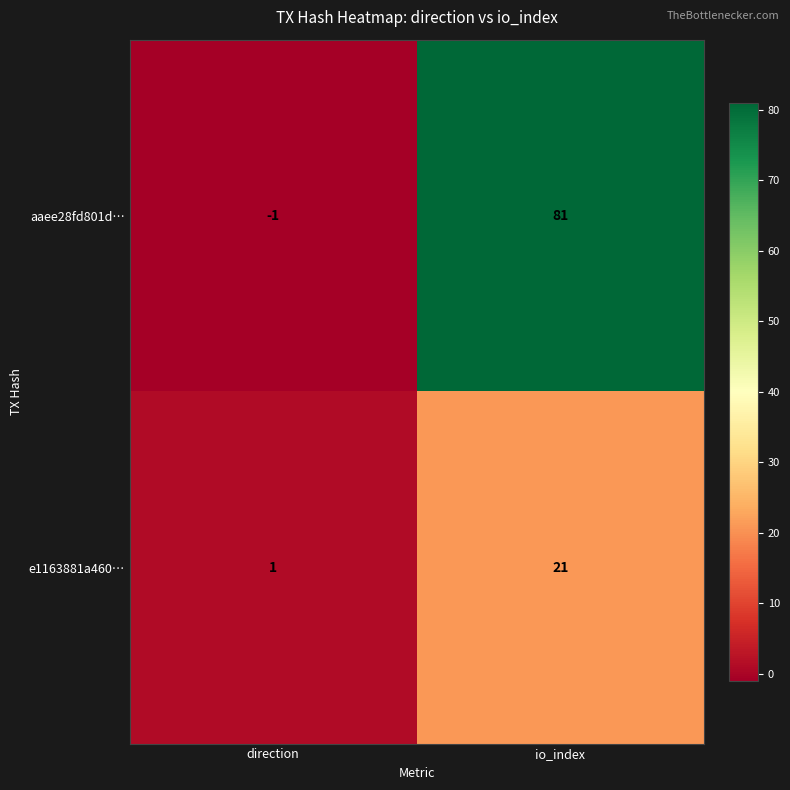

Rank the series by their maximum value, from highest to lowest.

aaee28fd801d…, e1163881a460…